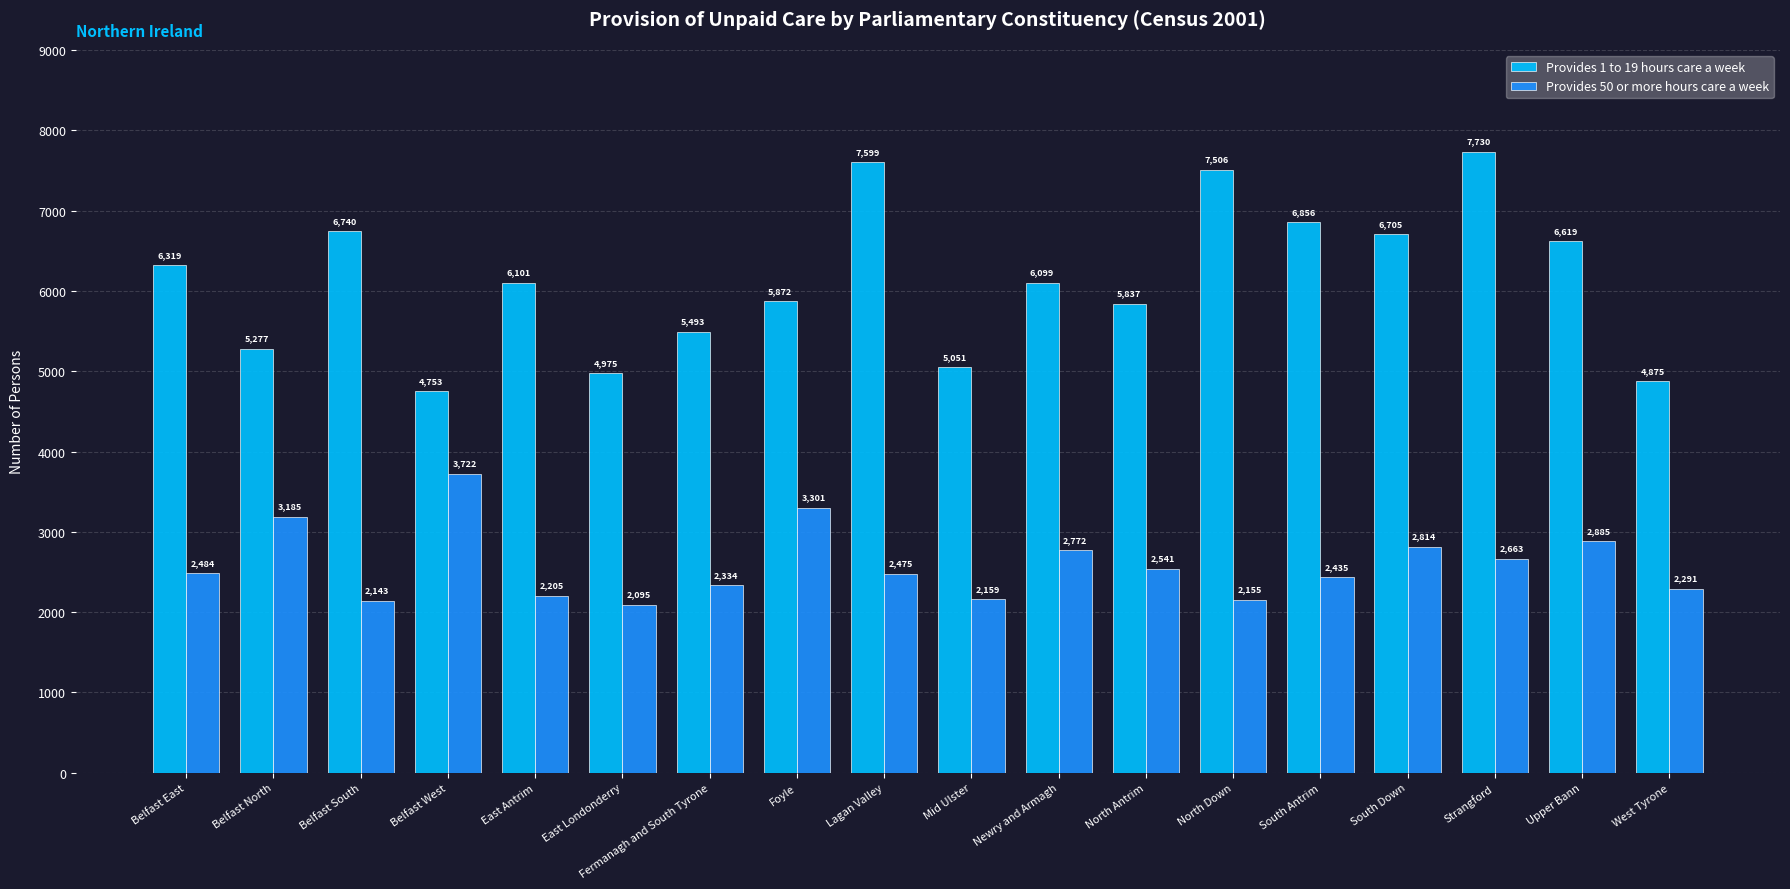

What is the difference between the second highest and second lowest values in the Provides 1 to 19 hours care a week series?

2724